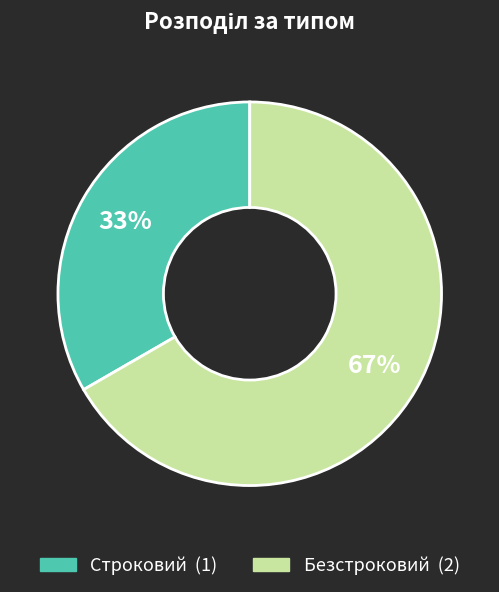

True or false: Безстроковий accounts for 67% of the total.

True